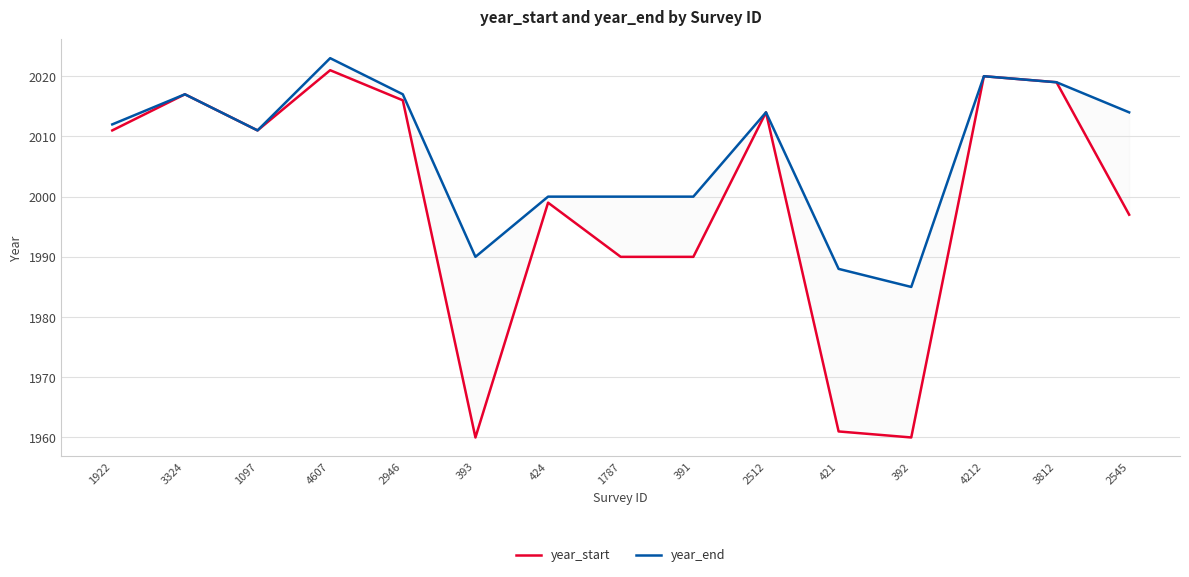

True or false: year_start and year_end cross at least once.

False